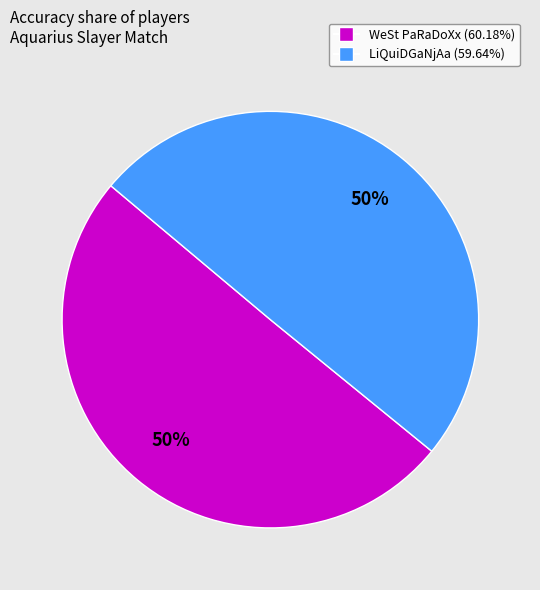

True or false: LiQuiDGaNjAa accounts for 50% of the total.

True